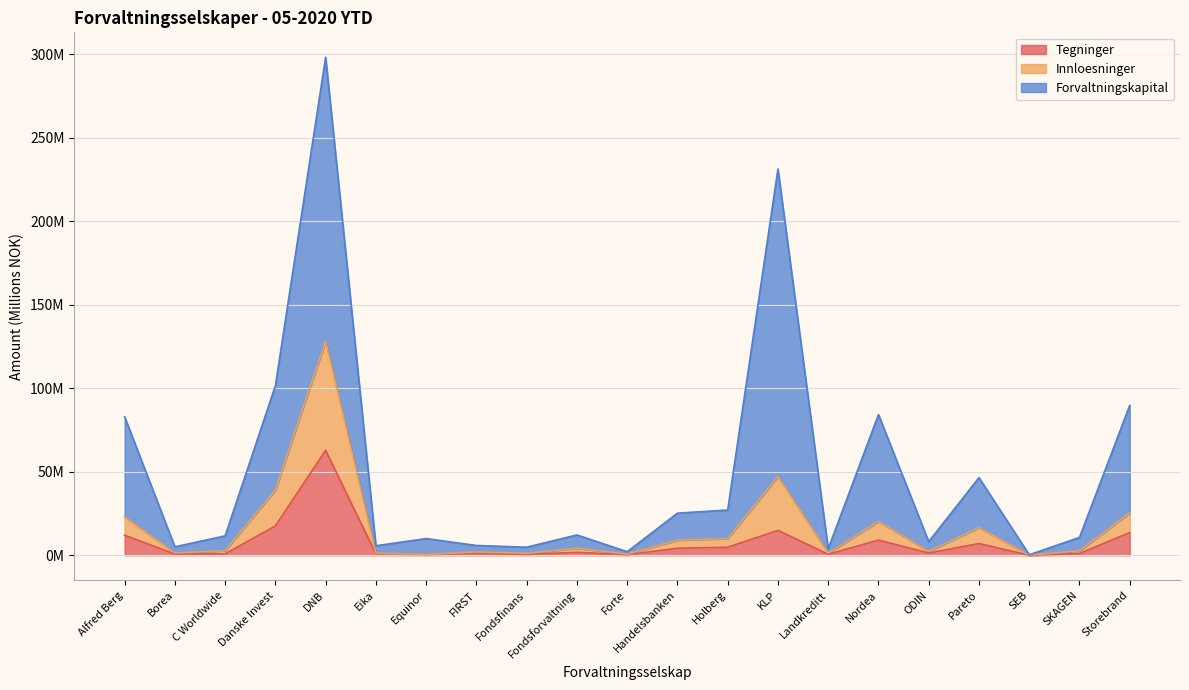

Where does the Forvaltningskapital series first go above 11?

Alfred Berg